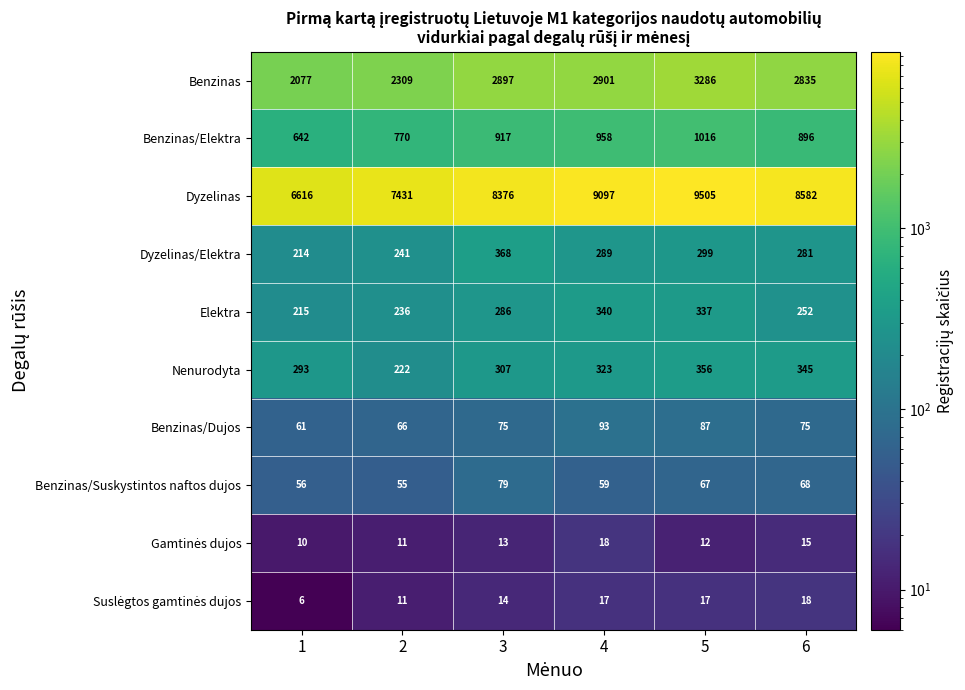

How many data points does each series have?

6